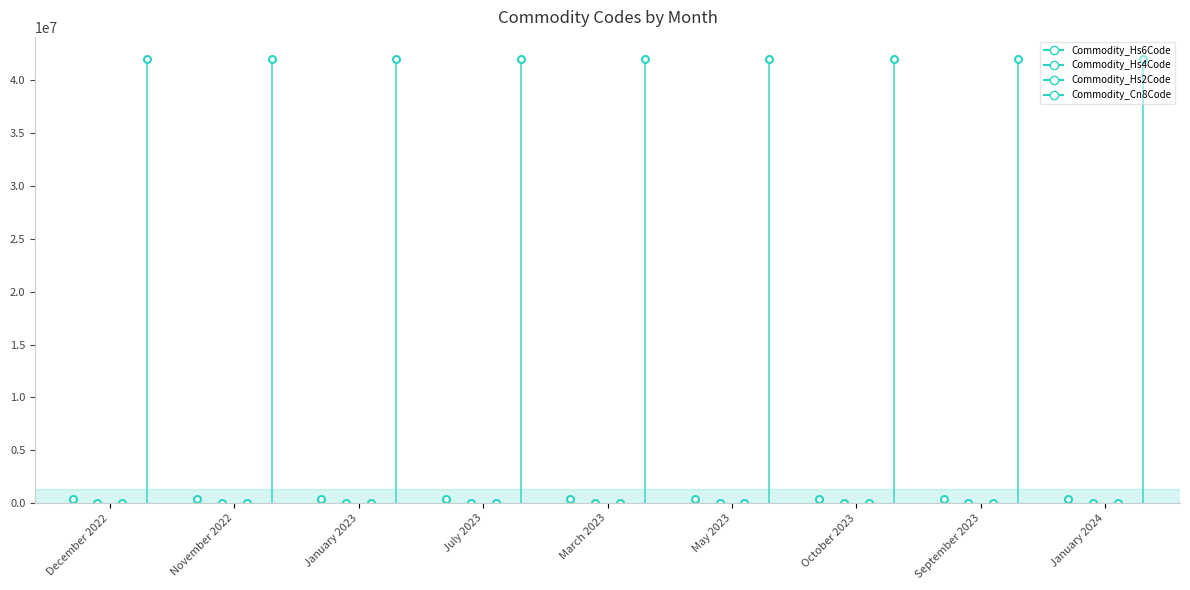

Rank the series at November 2022 from highest to lowest value.

Commodity_Cn8Code, Commodity_Hs6Code, Commodity_Hs4Code, Commodity_Hs2Code